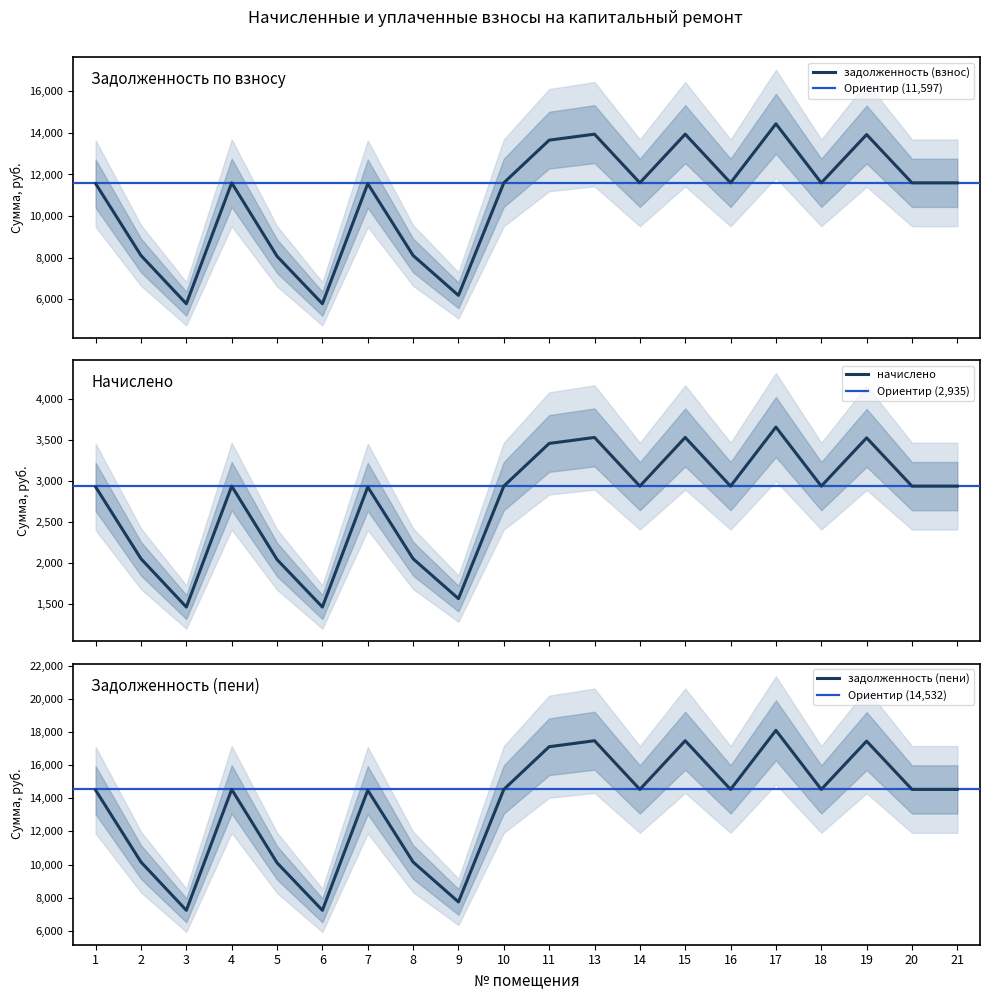

What is the maximum value for задолженность (взнос)?

14438.4